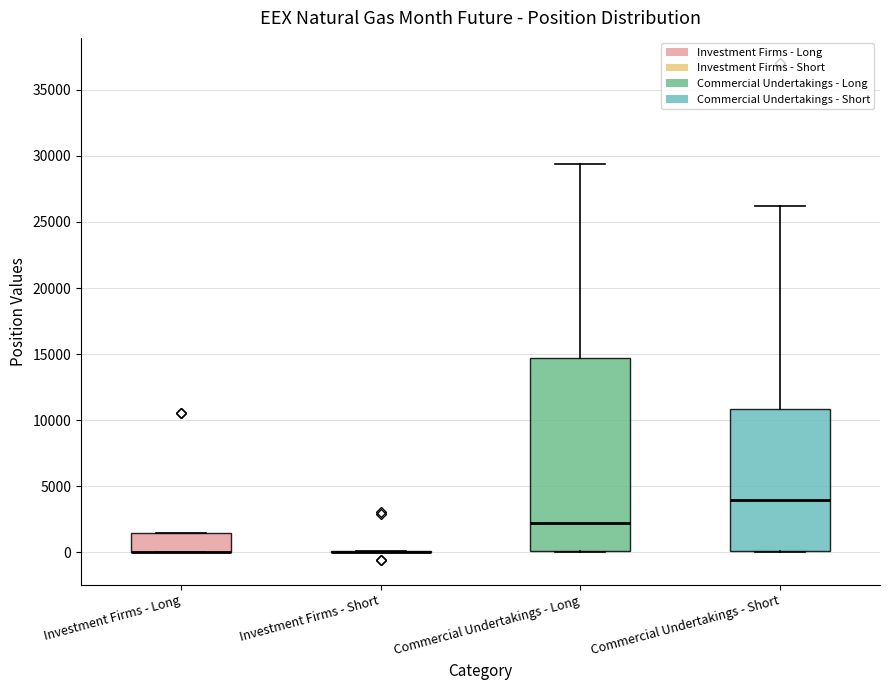

Which box is the tallest, from its lower edge to its upper edge?

Commercial Undertakings - Long